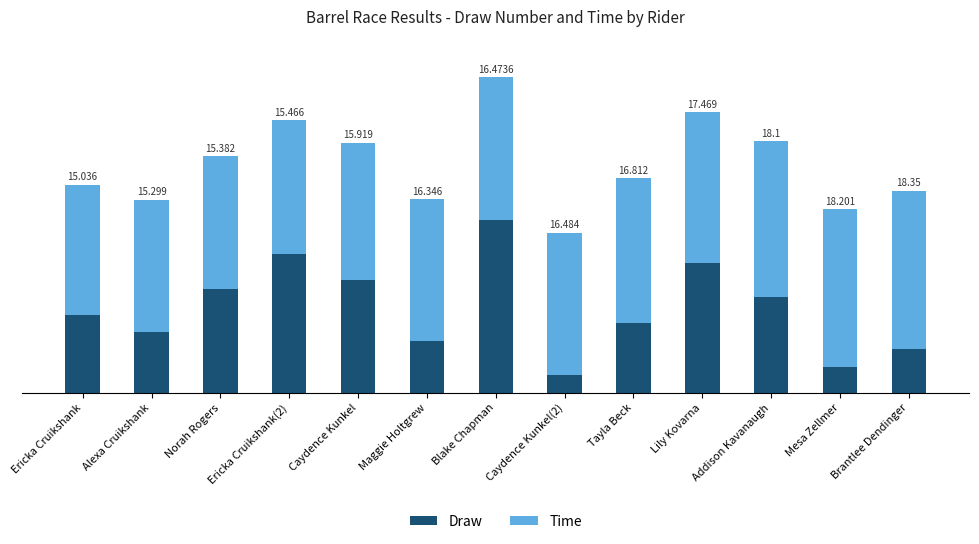

At which category is the sum across all series the highest?

Blake Chapman